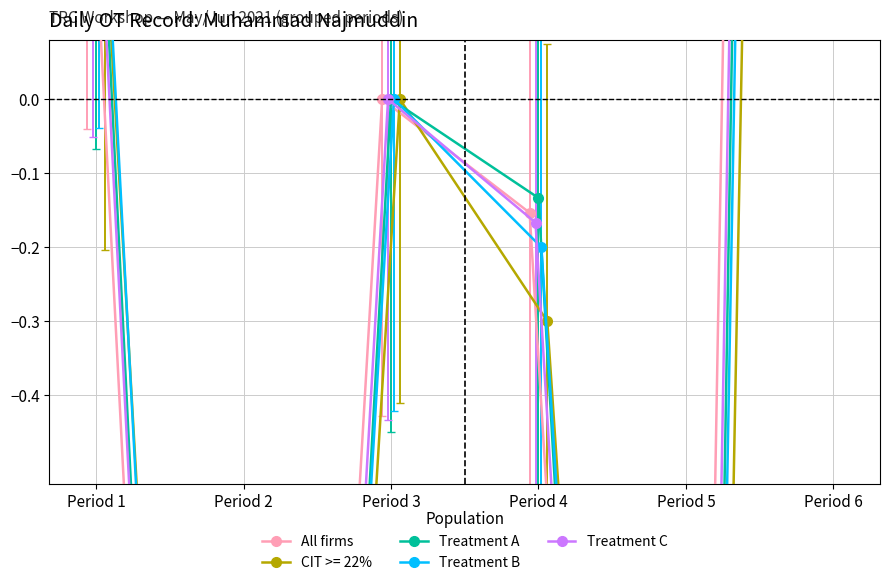

Is it true that All firms equals -5.6 at Period 2?

False